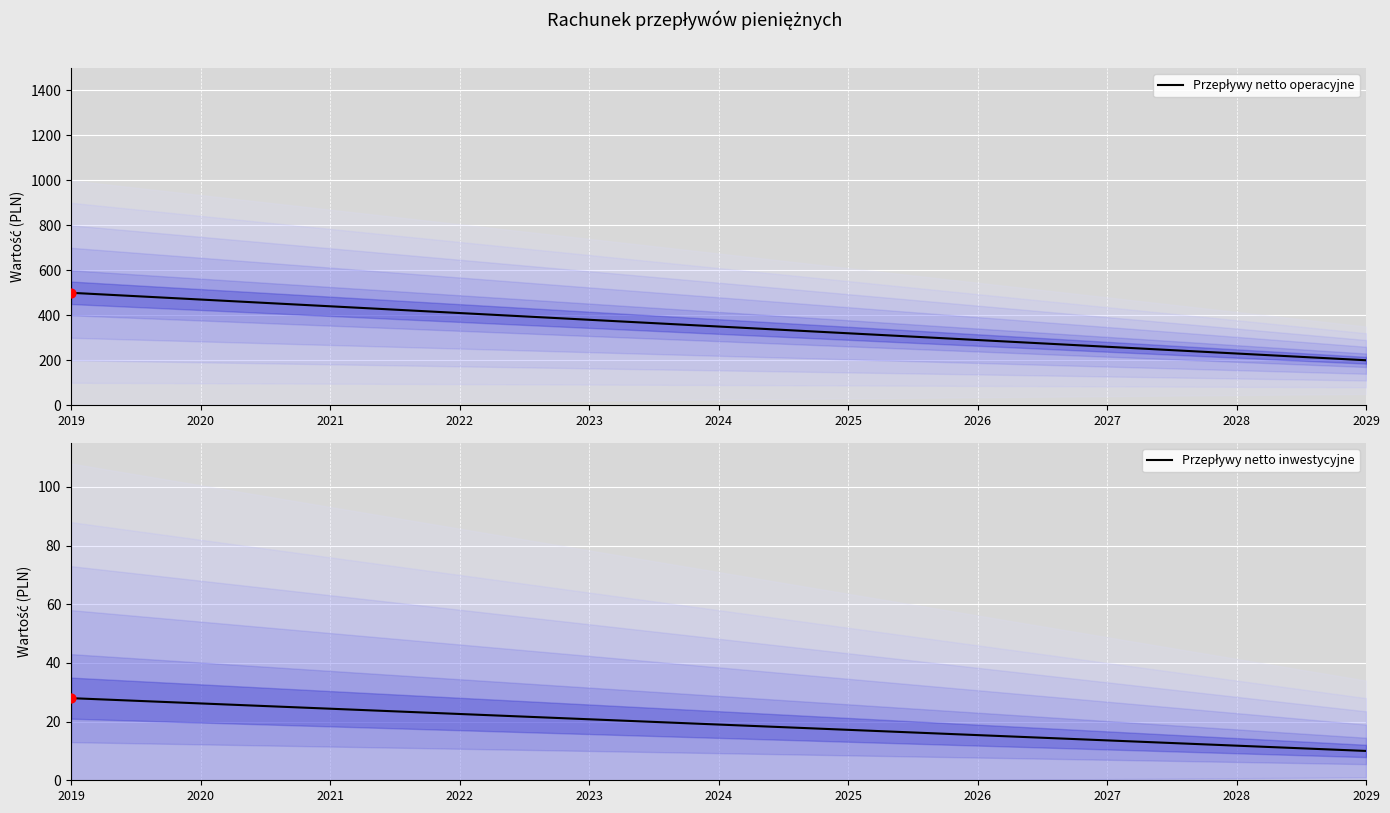

Which series has the widest spread of Y values?

Przepływy netto operacyjne